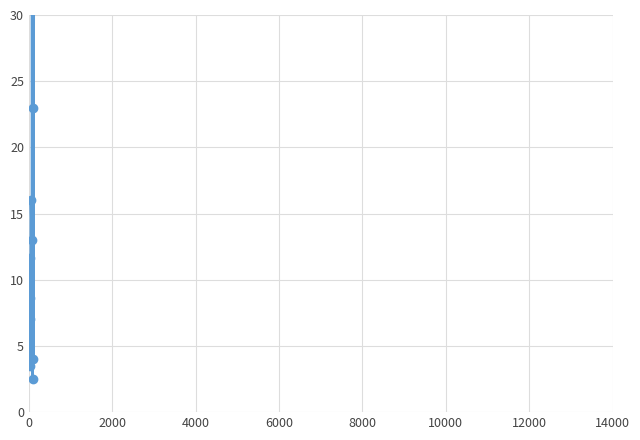

What is the label of the 8th point from the right?

10000